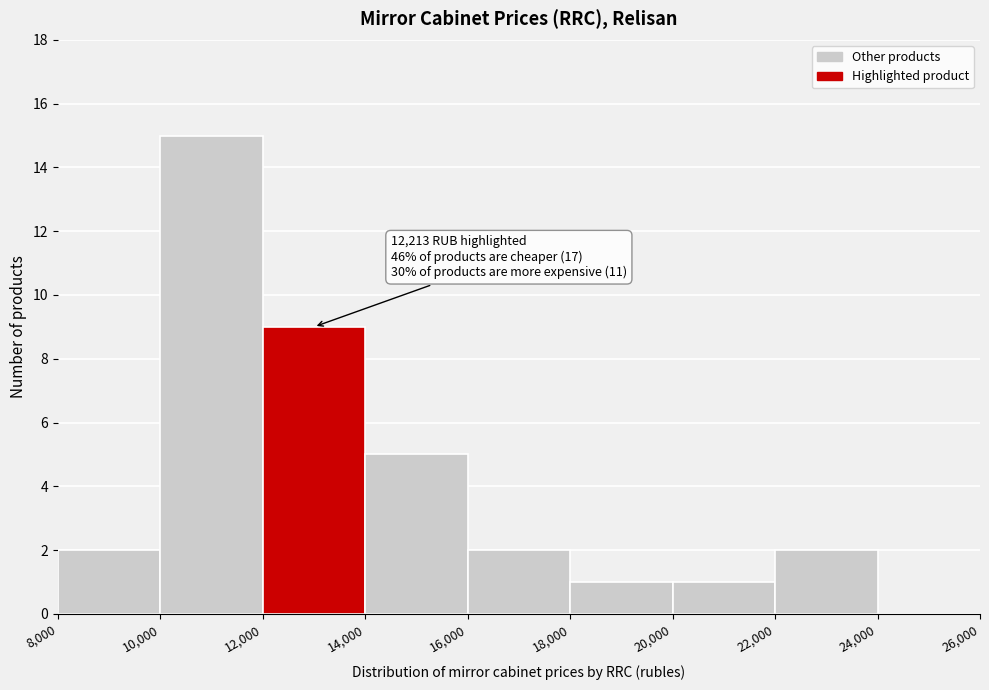

Which range on the x-axis has the tallest bar?

10,000 to 12,000